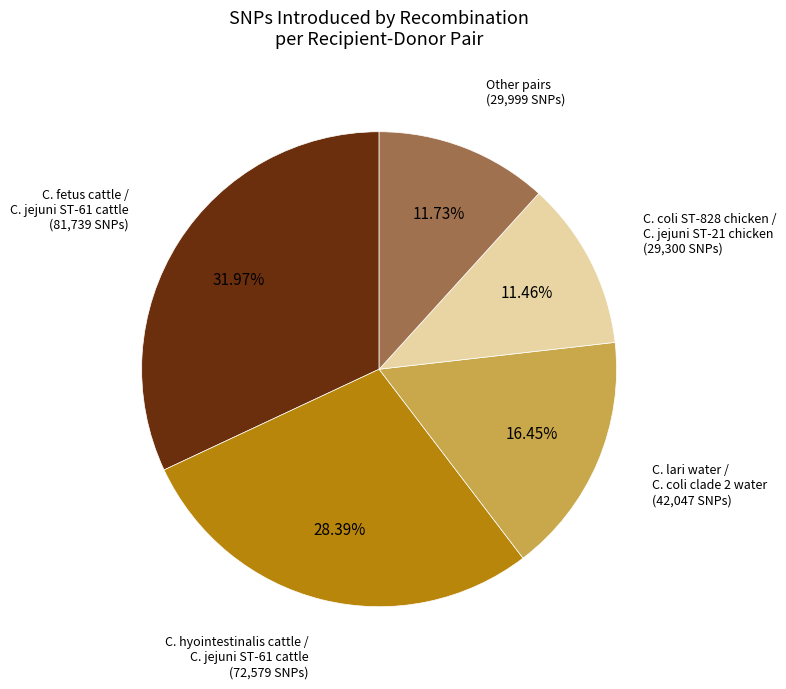

Is there a majority slice in this chart?

No